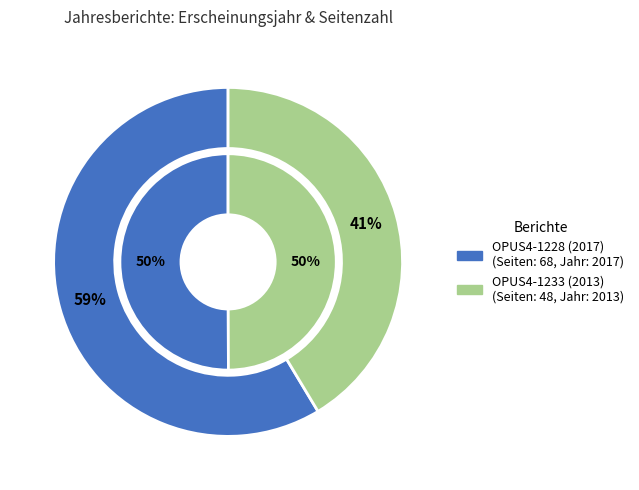

Is there any slice that represents more than half of the pie?

Yes